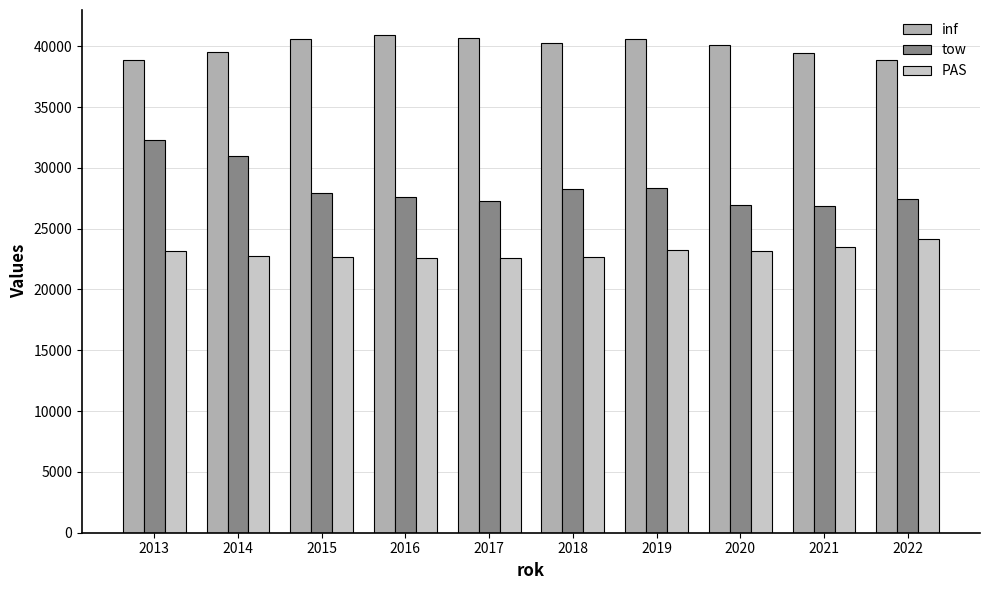

What is the difference between the maximum and minimum values in the PAS series?

1583